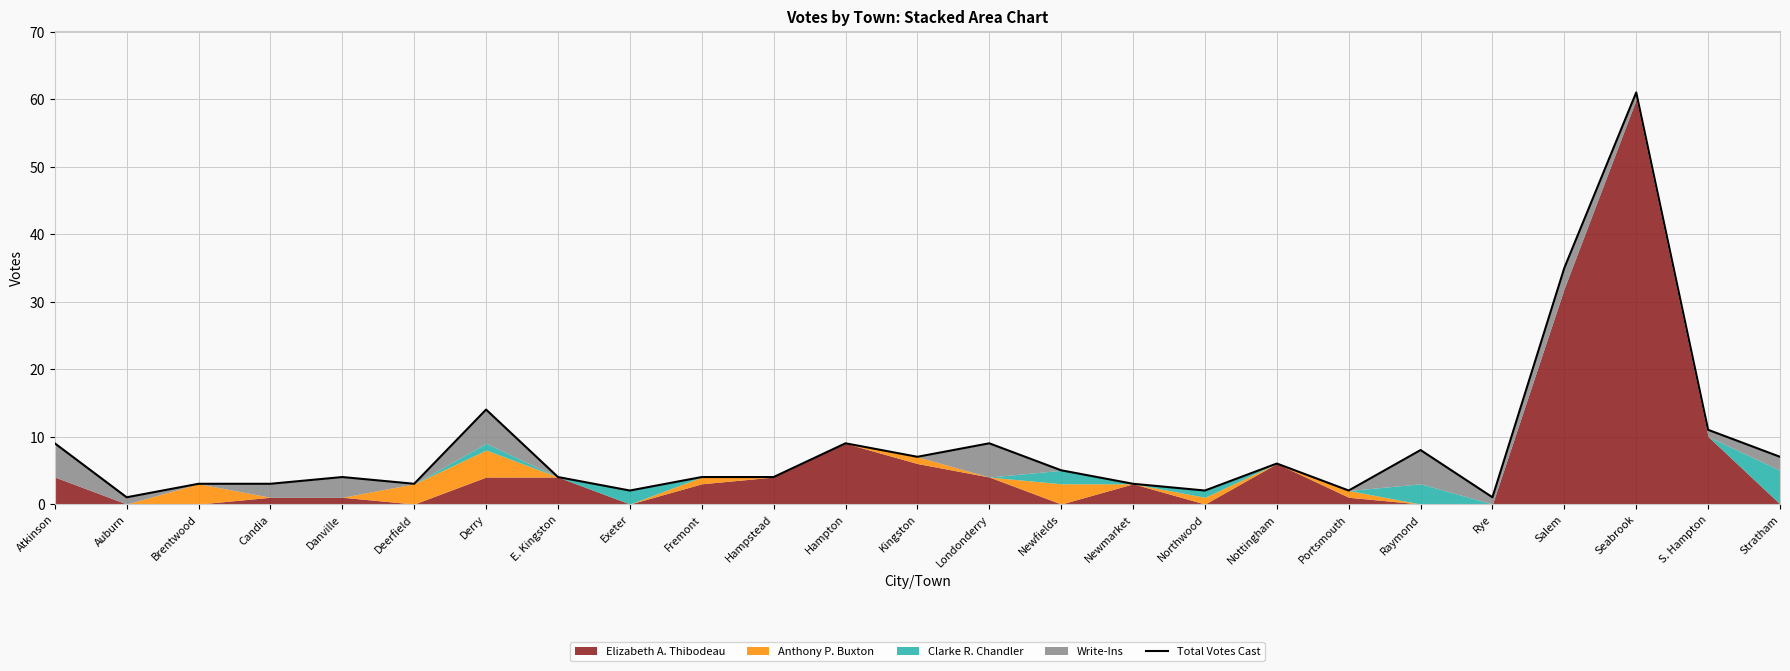

What is the difference between the second highest and minimum values?

34